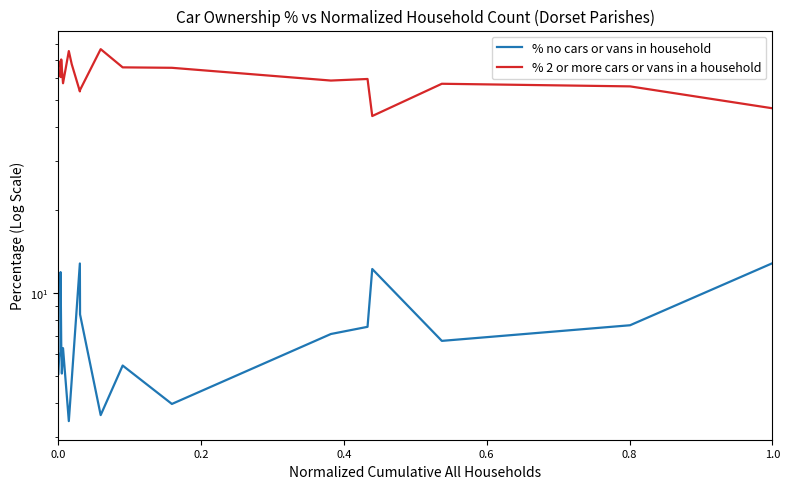

Which series has the largest range (max minus min)?

% 2 or more cars or vans in a household